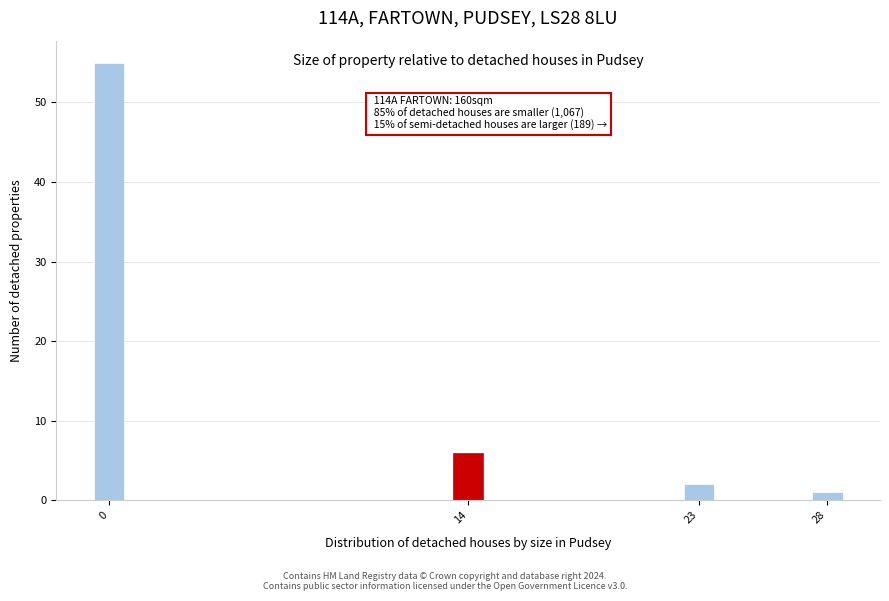

Reading left to right, transcribe all the data shown in this chart.

0=55	14=6	23=2	28=1